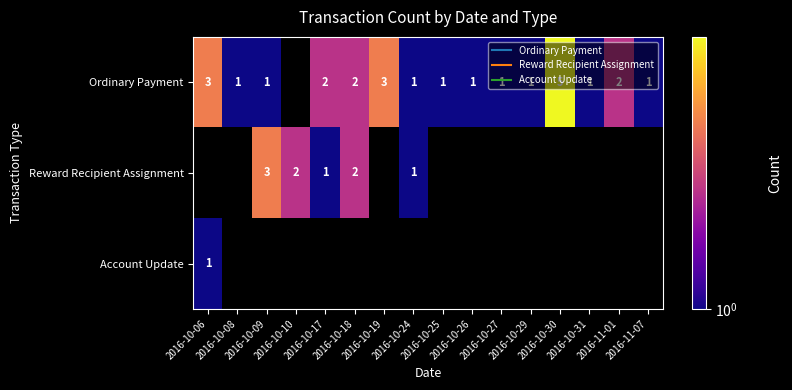

How many data points in Ordinary Payment are less than 1?

1